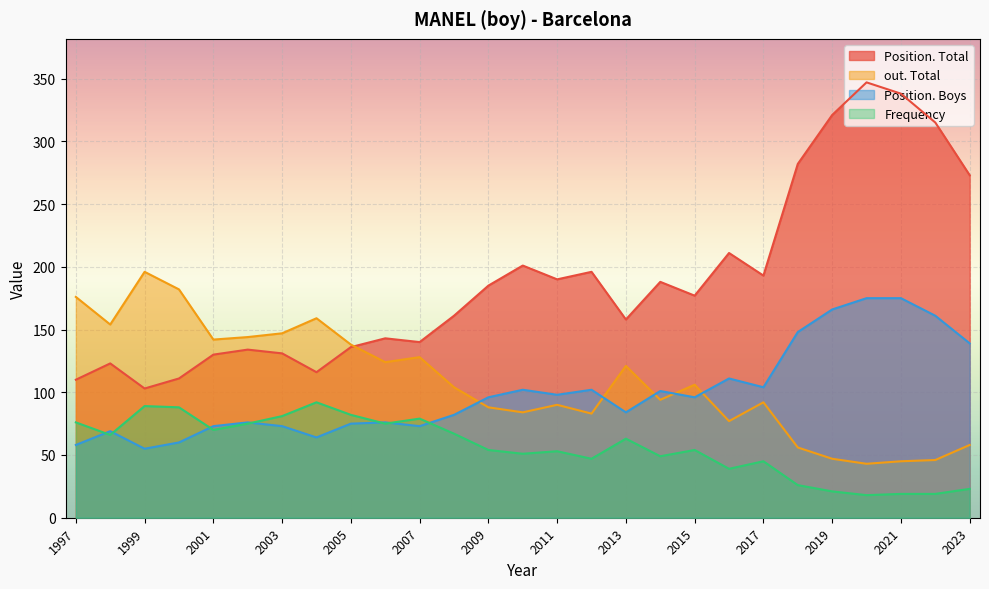

How many data points in Frequency are less than 54?

12